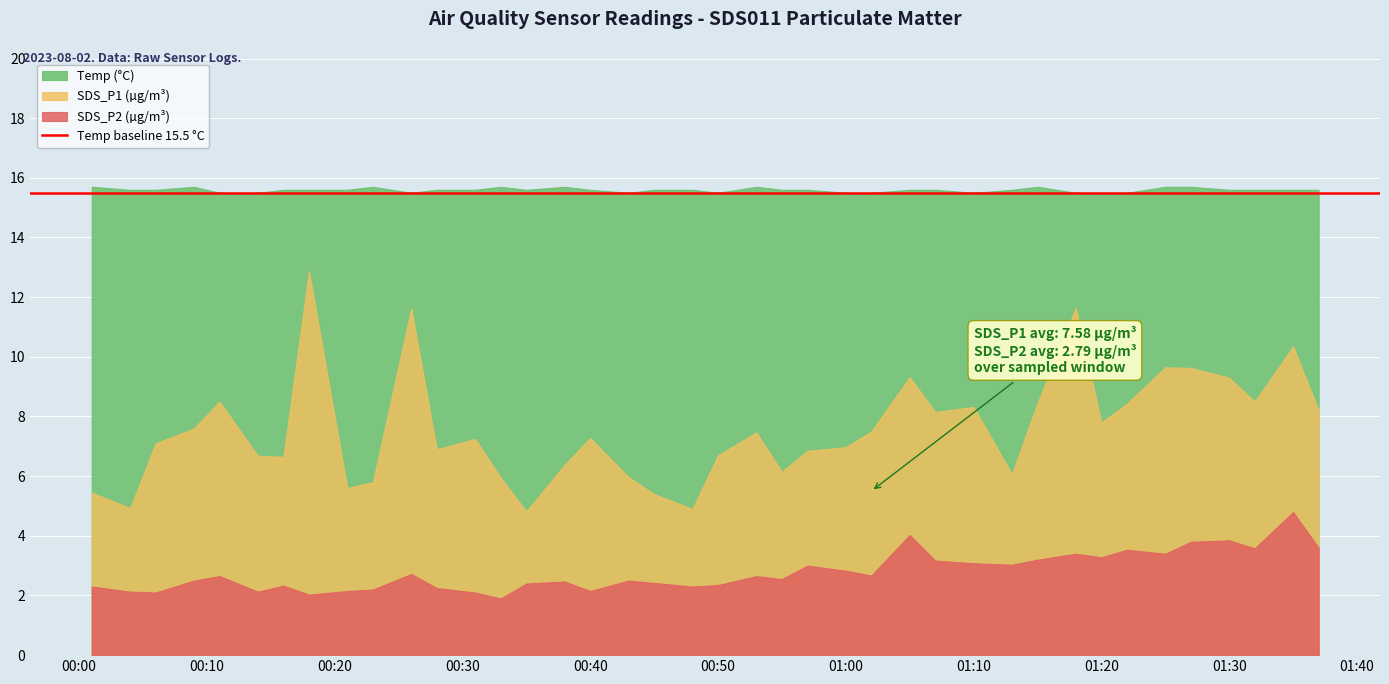

How many lines are shown in the chart?

3